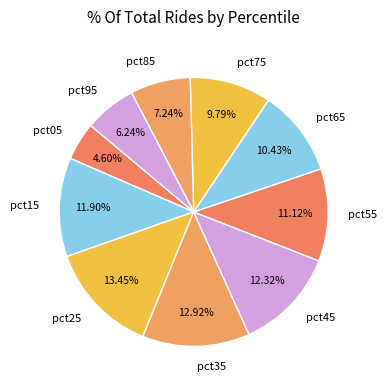

To the nearest percent, what is the combined percentage of pct35 and pct15?

25%